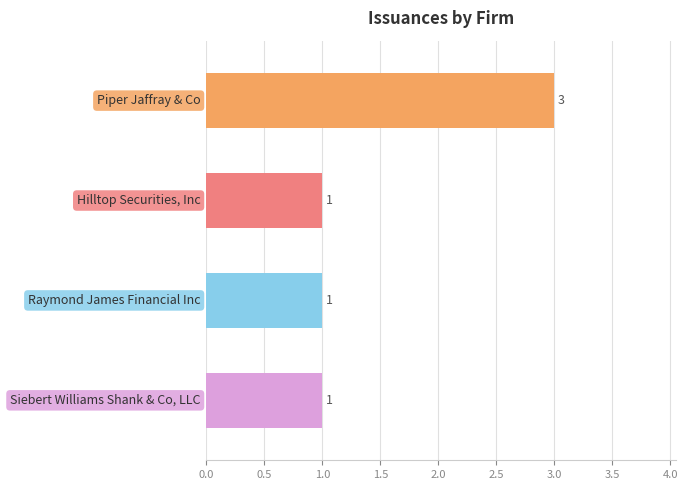

What is the greatest value displayed?

3